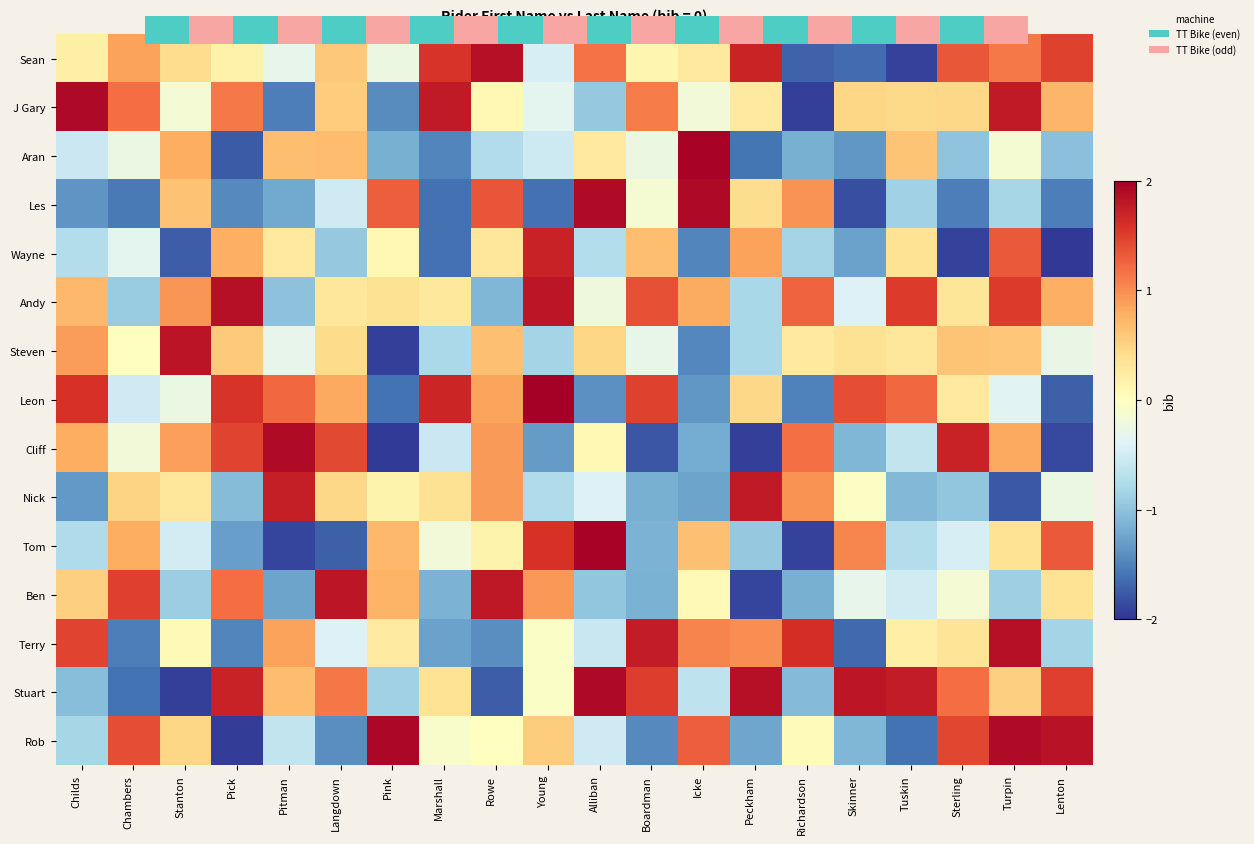

What is the sum of the Andy values at Richardson and Skinner?

0.8